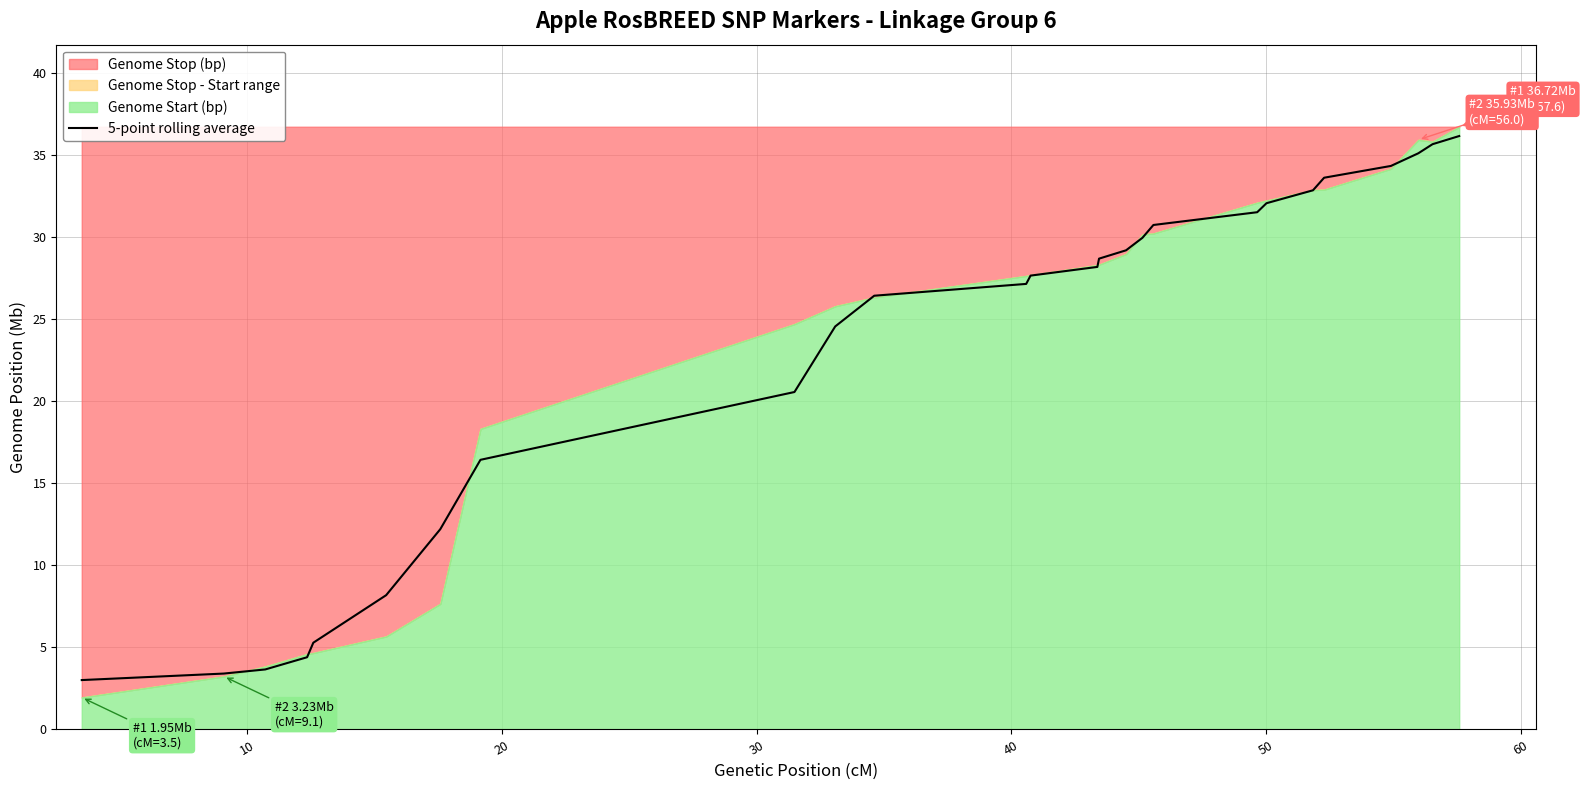

What is the highest value of the 5-point rolling average series?

36.2